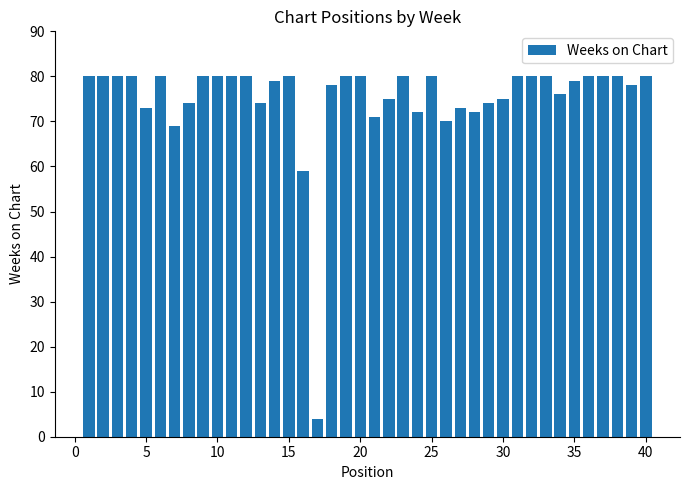

What is the value of the 2nd bar from the left?

80